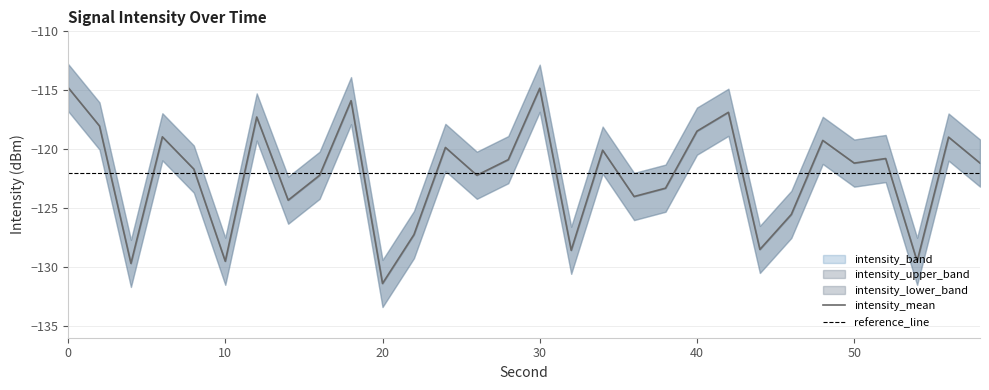

What is the value of the intensity_upper point at the 28th from the left?

-127.5